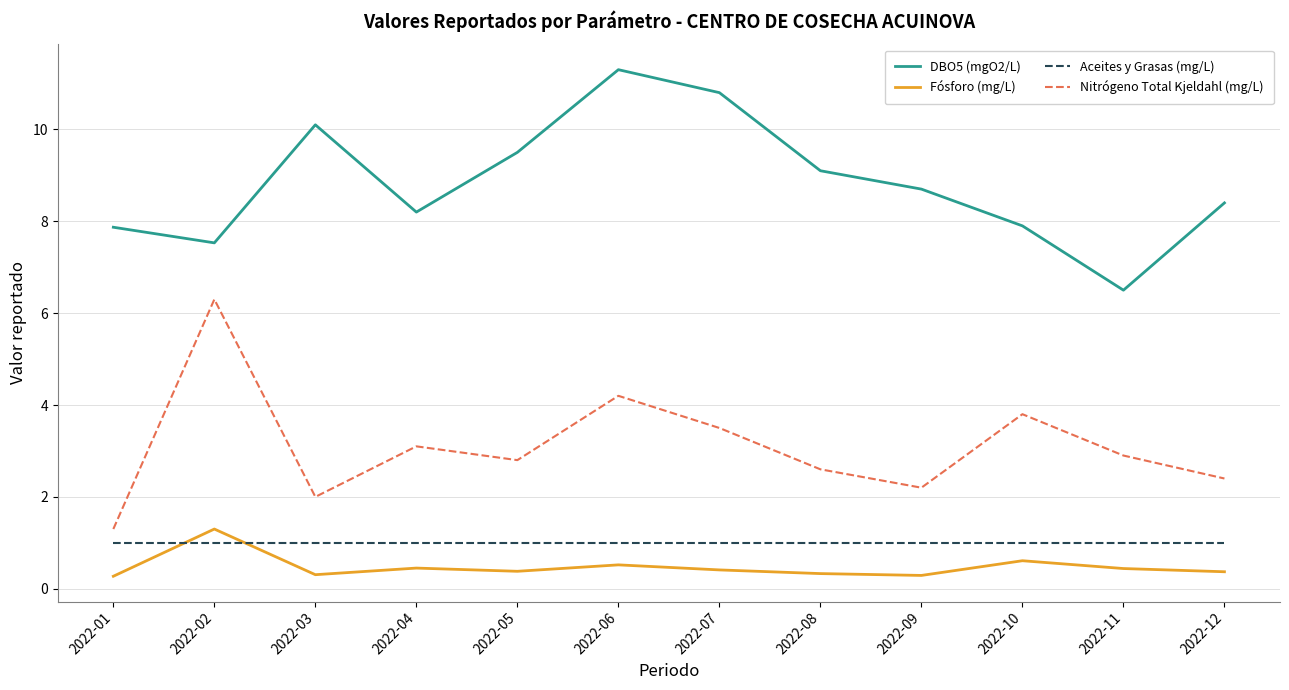

At 2022-07, list the series in order from largest to smallest.

DBO5 (mgO2/L), Nitrógeno Total Kjeldahl (mg/L), Aceites y Grasas (mg/L), Fósforo (mg/L)